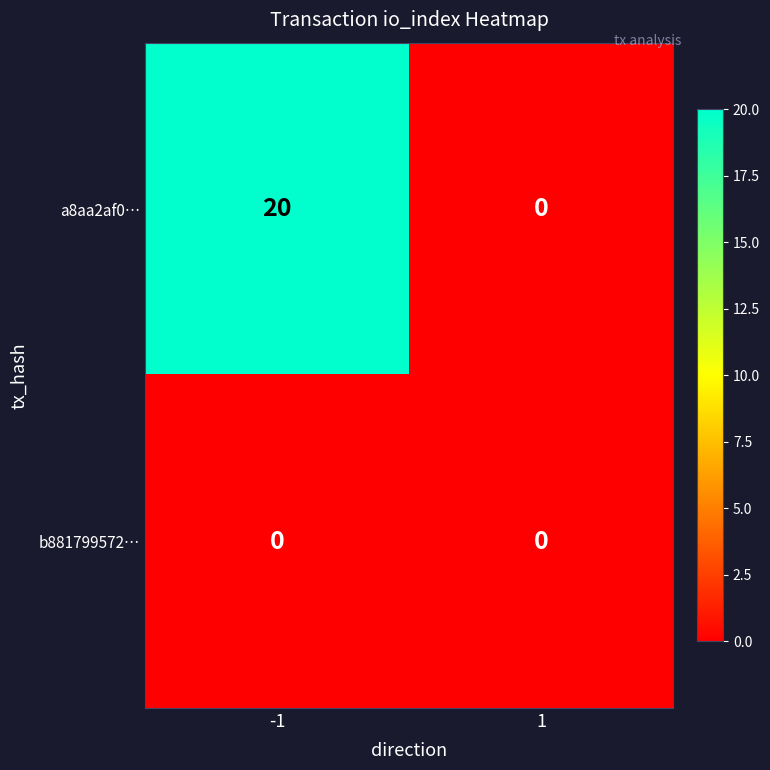

Reading left to right, list all the values displayed in this chart.

a8aa2af0…: 20	0
b881799572…: 0	0